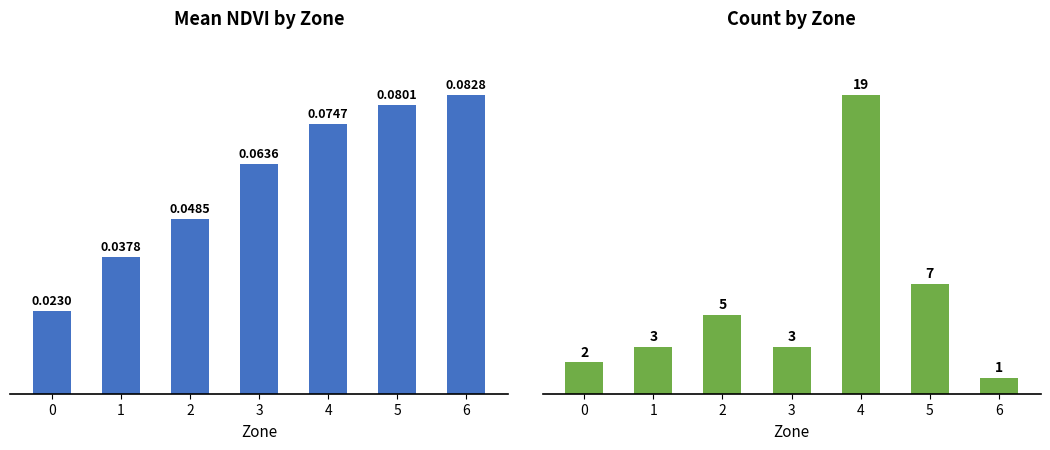

How many values in the Count series are below 3?

2